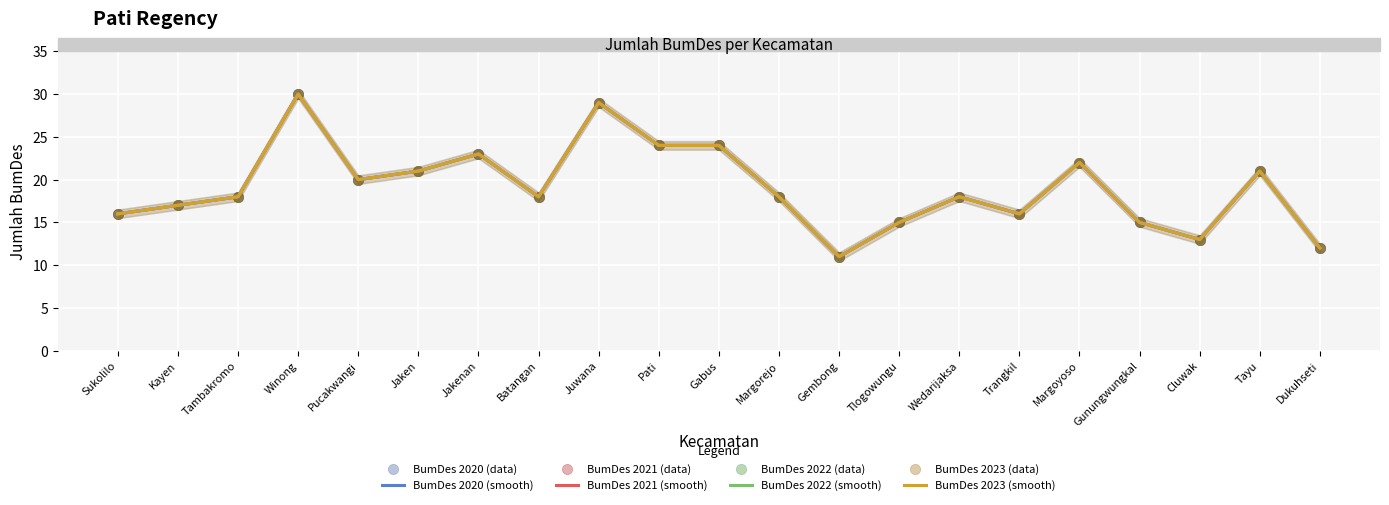

Which series has the largest total across all categories?

2020